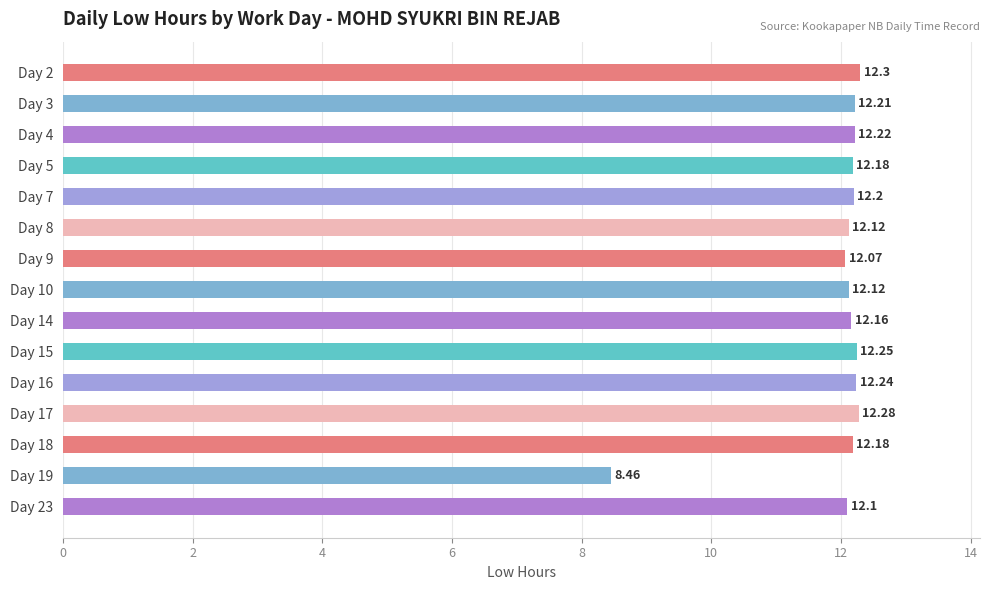

What is the difference between the maximum and minimum values?

3.8